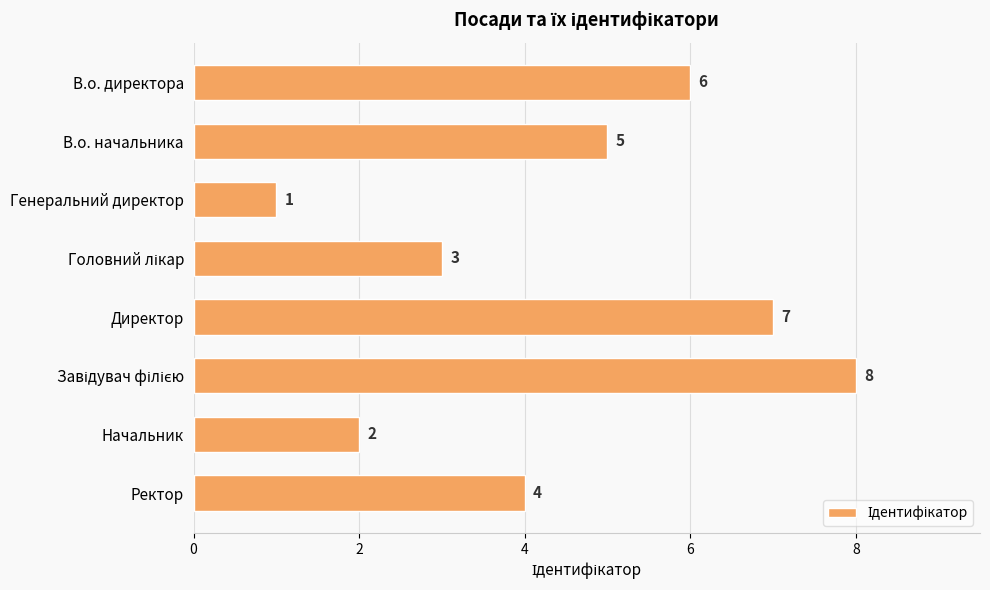

Reading bottom to top, what are all the values shown in this chart?

4	2	8	7	3	1	5	6